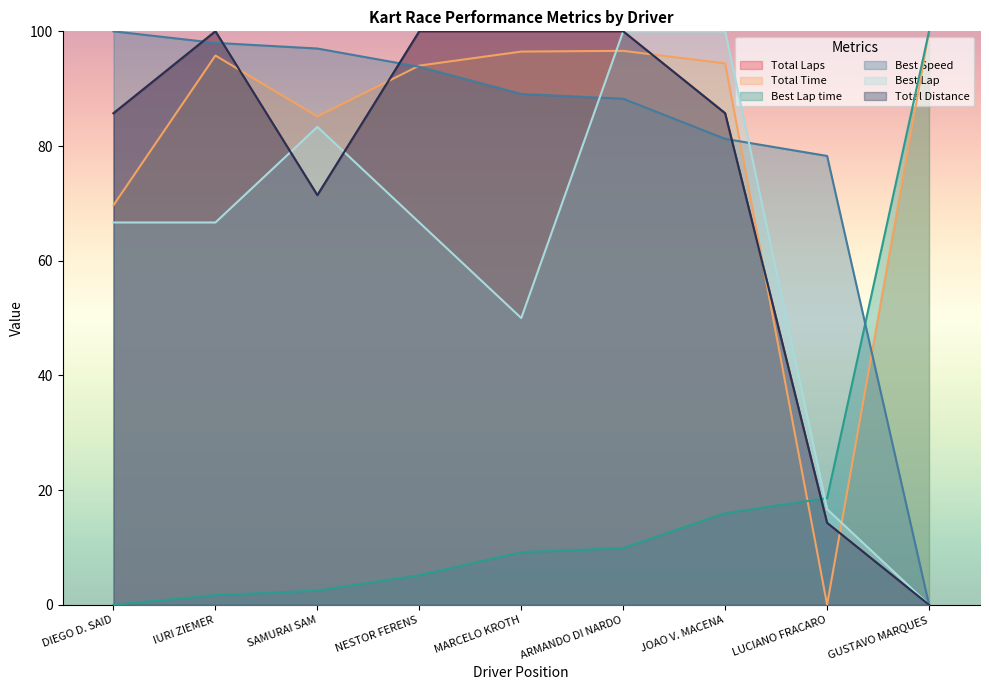

What is the maximum value for Total Time?

100.0